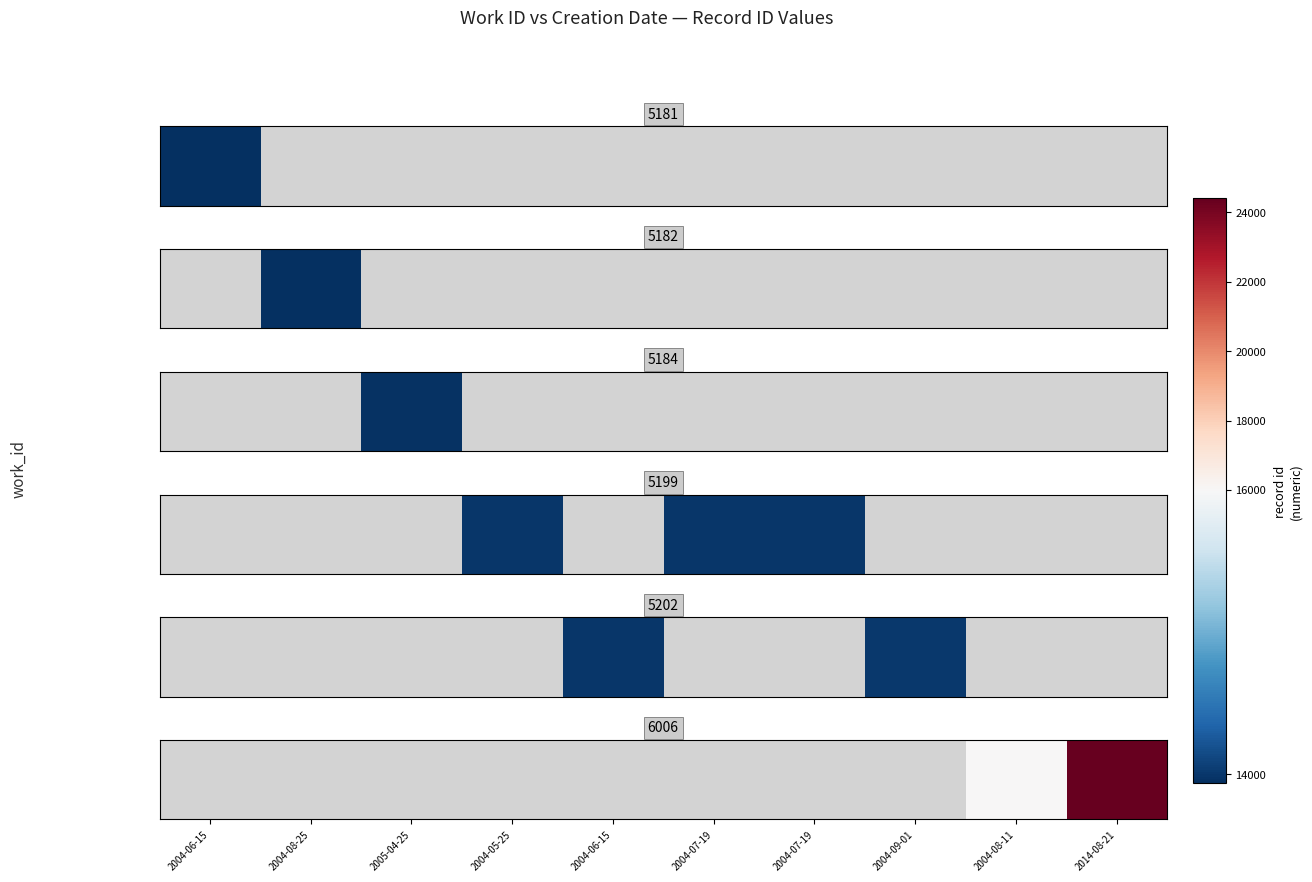

Which label corresponds to the largest value in the chart?

2014-08-21